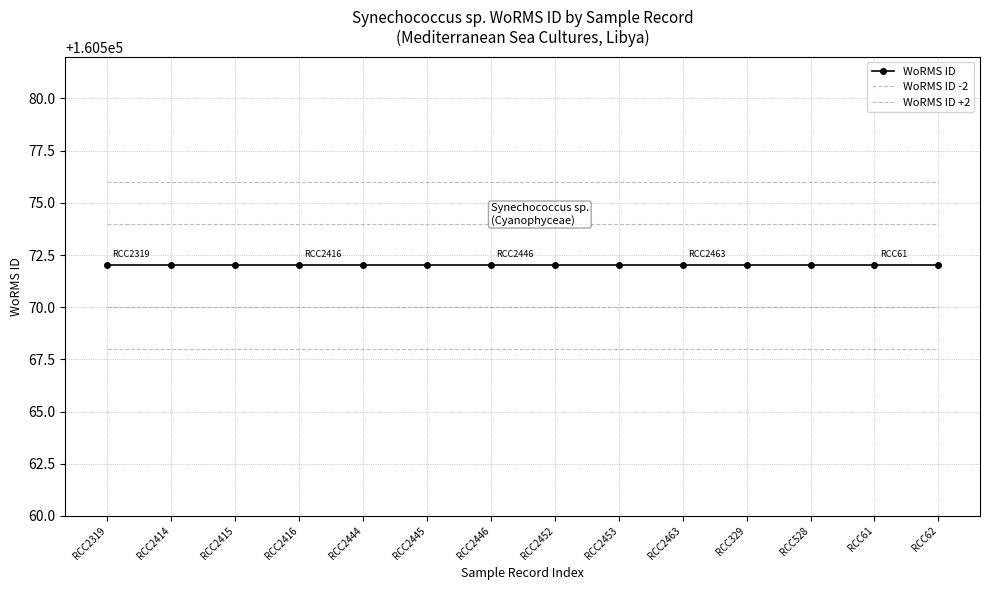

Which has a higher value, RCC2446 or RCC2463?

RCC2446